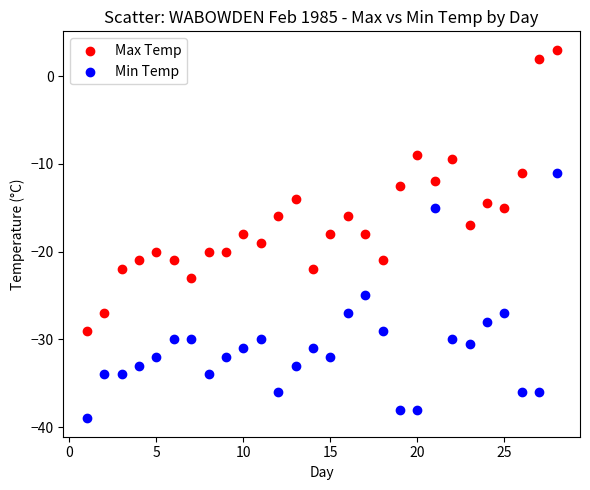

What are all the series names shown in the legend?

Max Temp, Min Temp